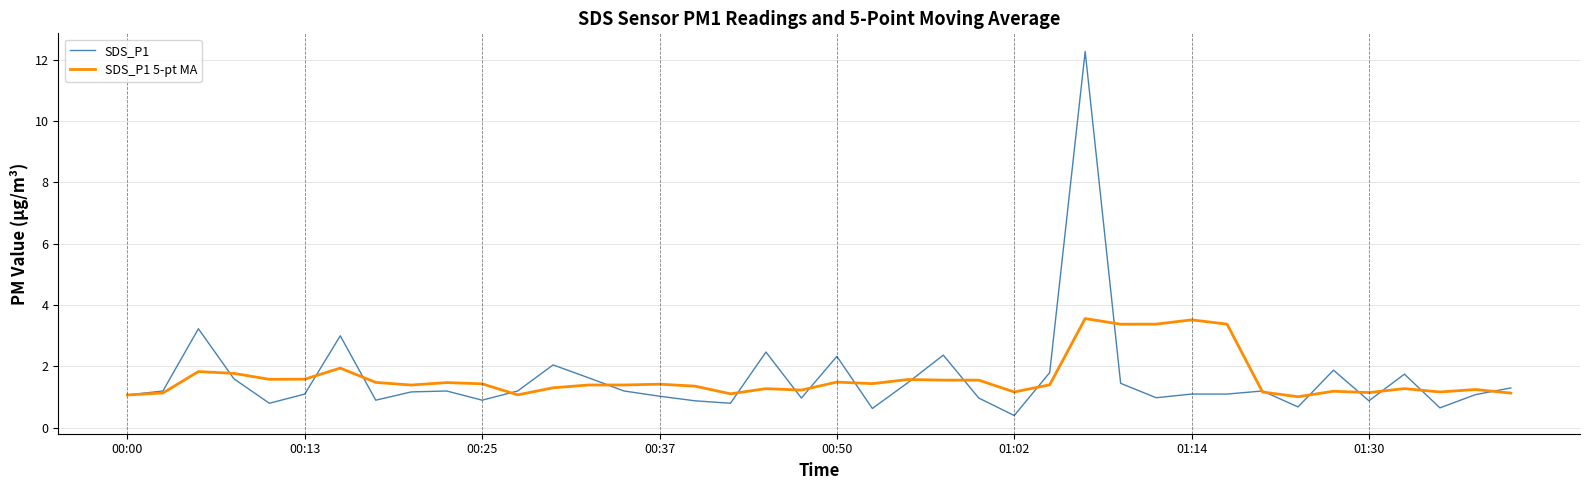

List the series in order of their peak value, lowest first.

SDS_P1 5-pt MA, SDS_P1